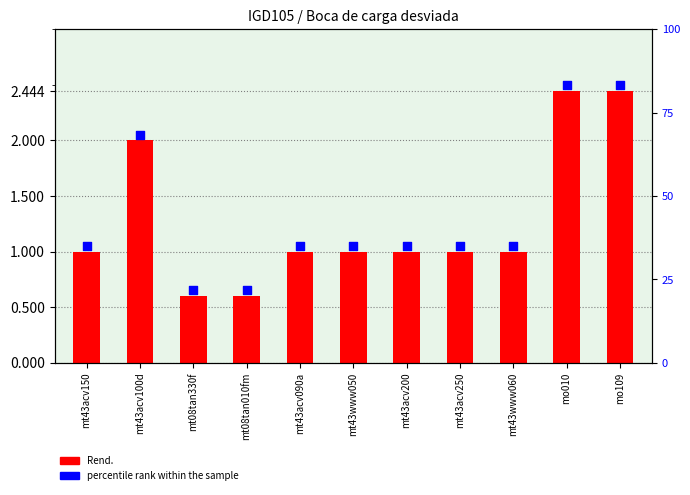

Is the value of Rend. at mo010 greater than the value of percentile rank at mo109?

No